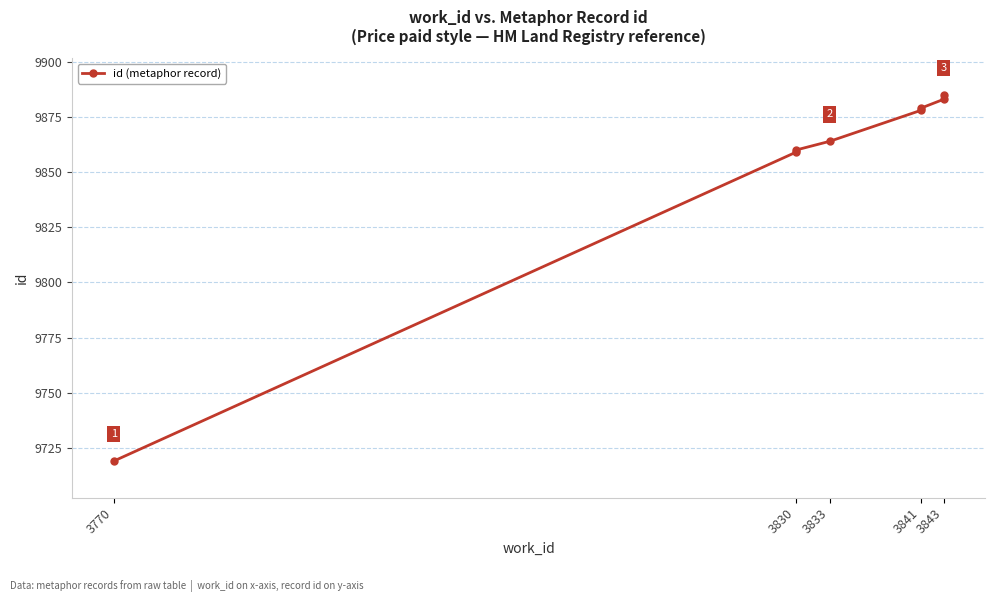

How many data points are less than 9878?

4